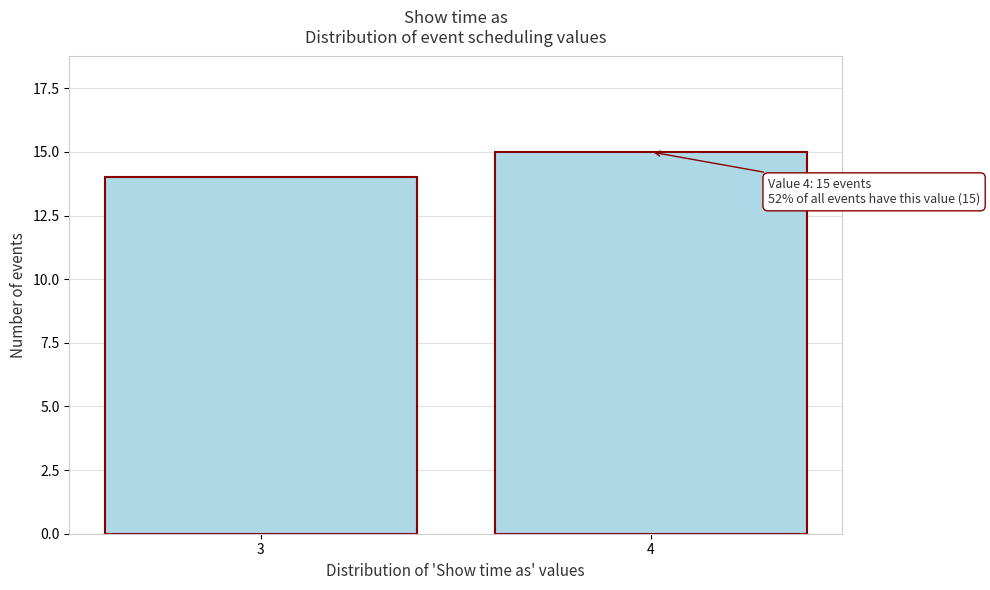

Reading left to right, what are all the values shown in this chart?

3=14	4=15